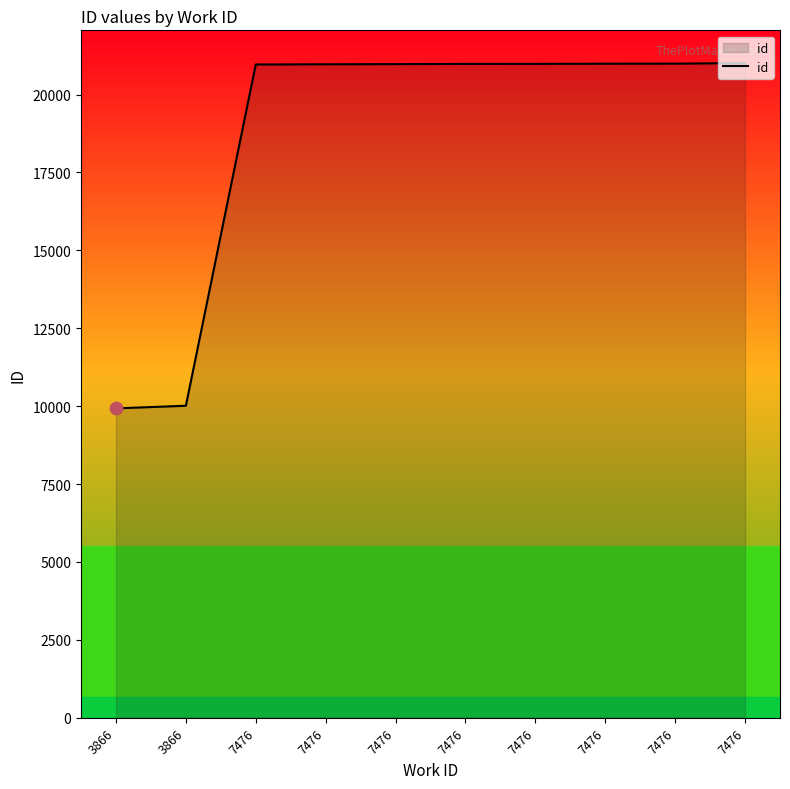

What is the change in value from 3866 to 7476?

+11064